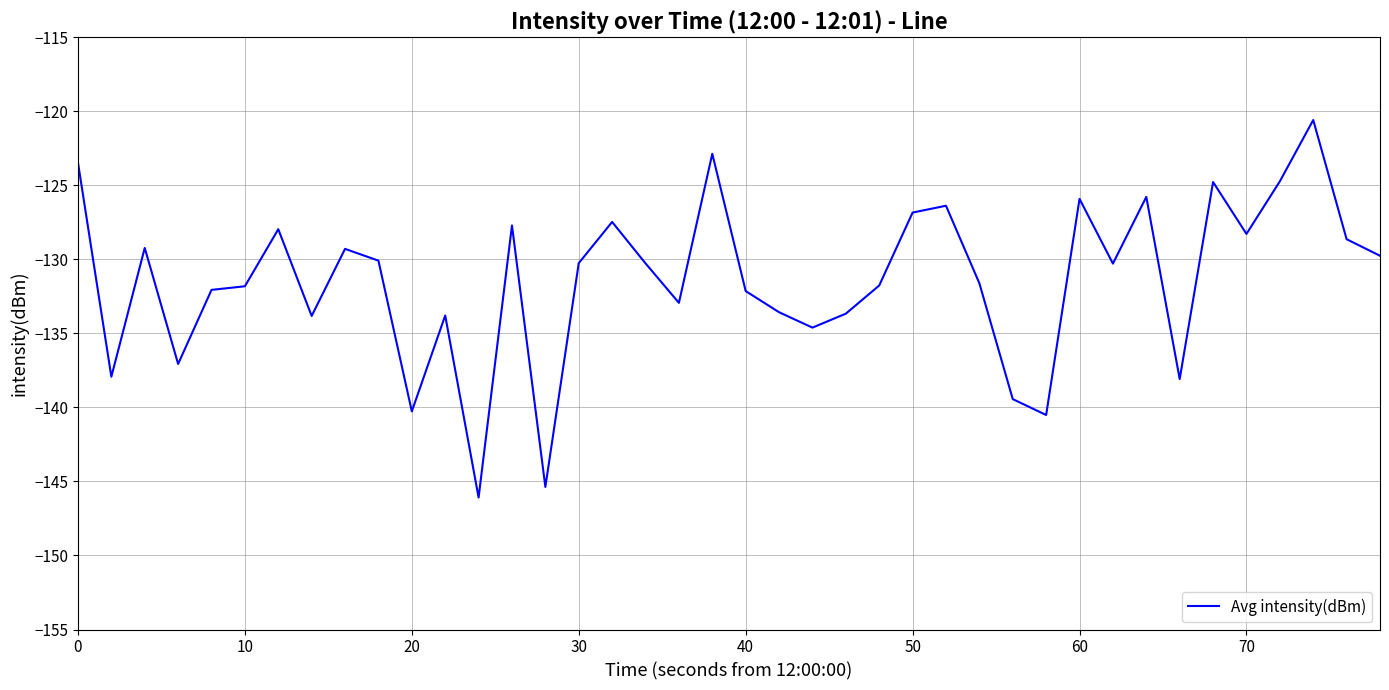

What is the maximum value shown in the chart?

-120.6